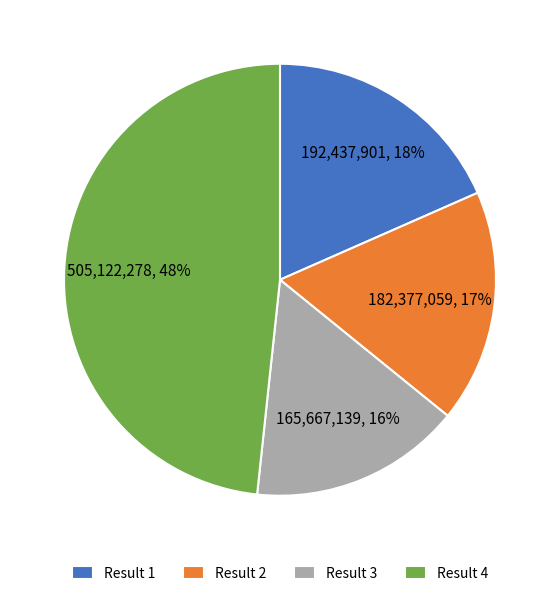

To the nearest percent, what is the combined percentage of Result 2 and Result 3?

33%